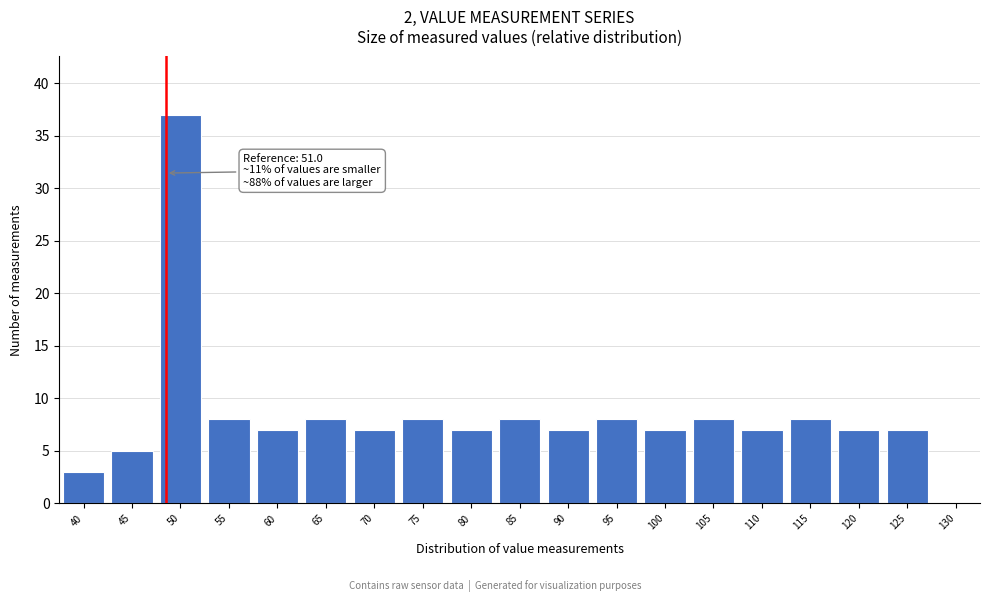

Reading right to left, what are all the values shown in this chart?

130=0	125=7	120=7	115=8	110=7	105=8	100=7	95=8	90=7	85=8	80=7	75=8	70=7	65=8	60=7	55=8	50=37	45=5	40=3